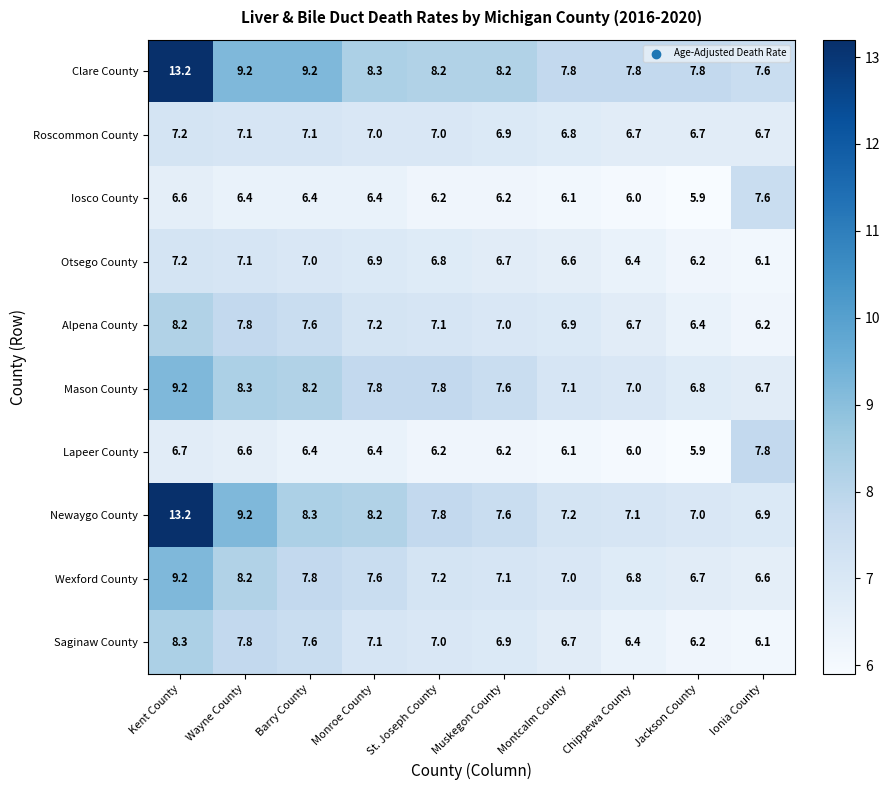

Which series has the largest range (max minus min)?

Newaygo County